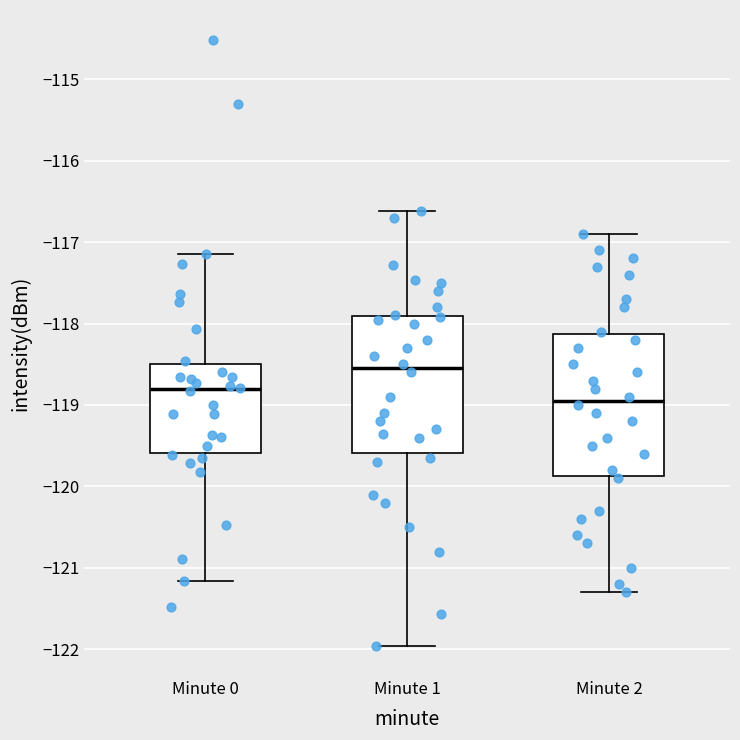

Reading left to right, read every box against the y-axis: the position of its median line, the range the box covers, and the ends of its whiskers. The values are not printed on the chart, so give them approximately, as read against the axis.

Minute 0: median -118.8, box -119.6 to -118.5, whiskers -121.2 to -117.1
Minute 1: median -118.6, box -119.6 to -117.9, whiskers -122.0 to -116.6
Minute 2: median -118.9, box -119.9 to -118.1, whiskers -121.3 to -116.9